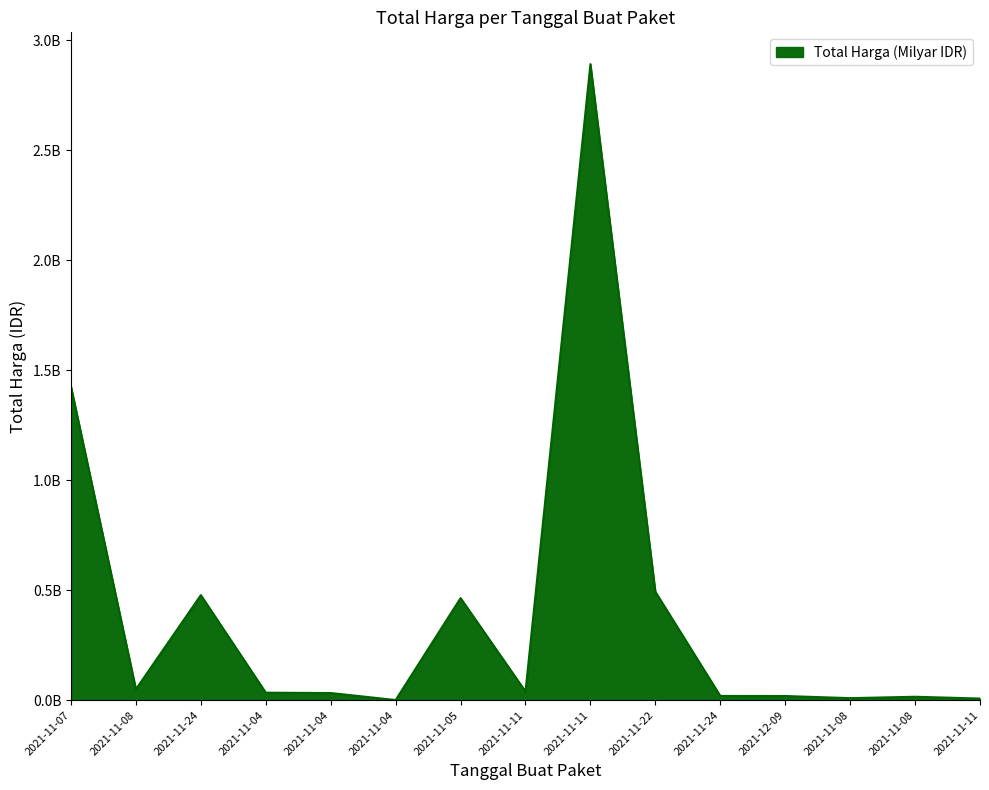

At which label does the data first exceed 34000000?

2021-11-07